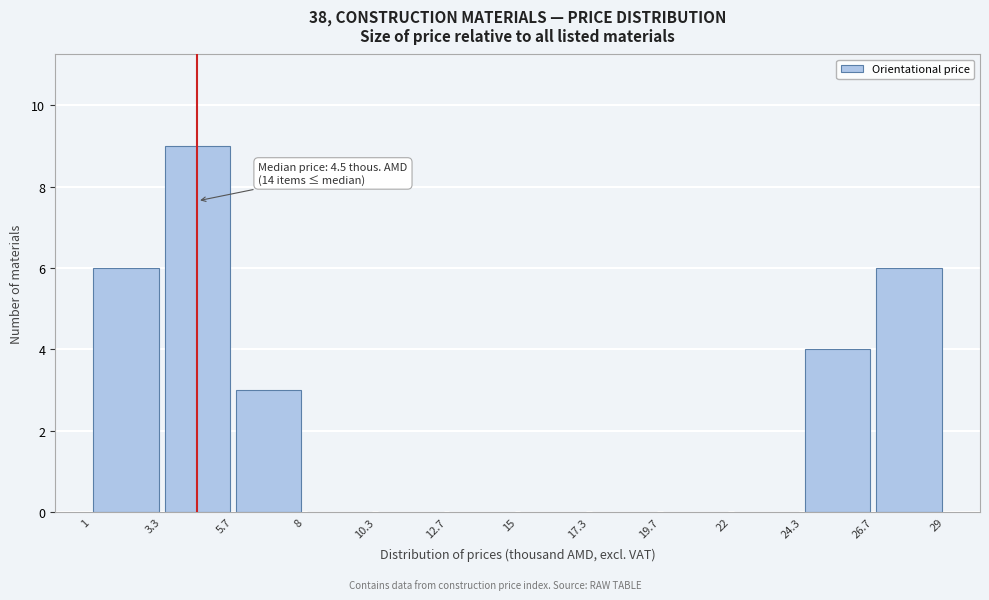

Which range on the x-axis has the tallest bar?

3.3 to 5.7